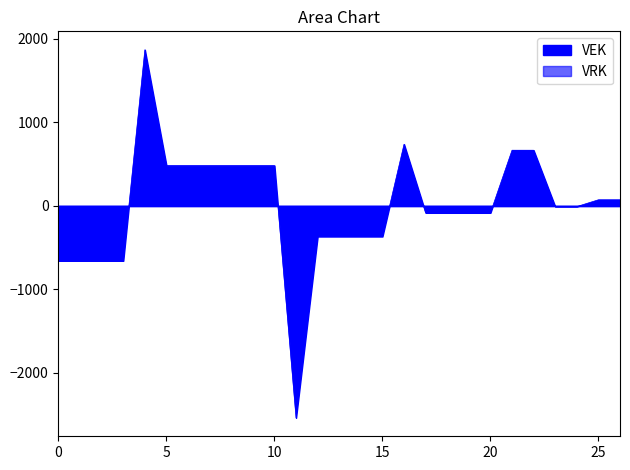

What is the smallest value displayed?

-2540